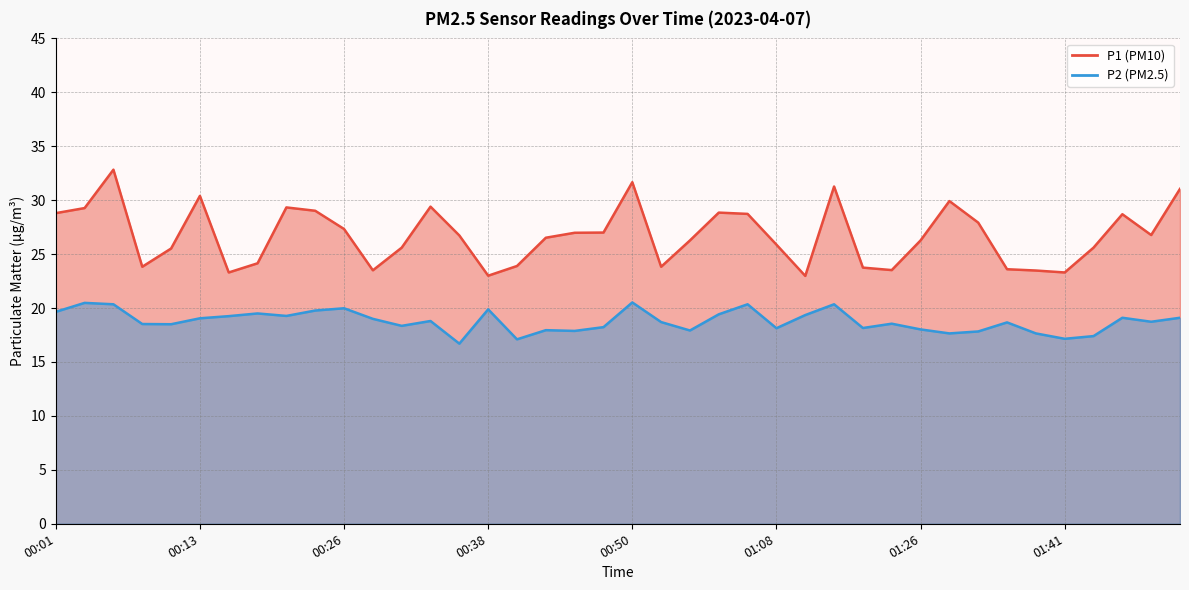

Which series has the widest spread of values?

P1